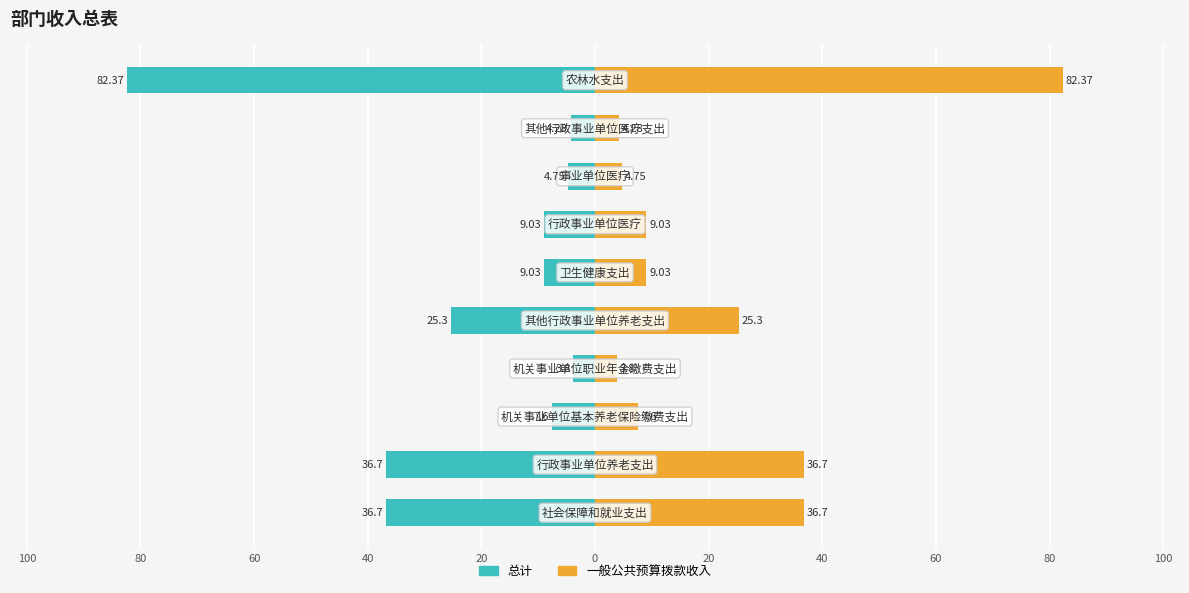

Rank the series by their maximum value, from lowest to highest.

总计, 一般公共预算拨款收入